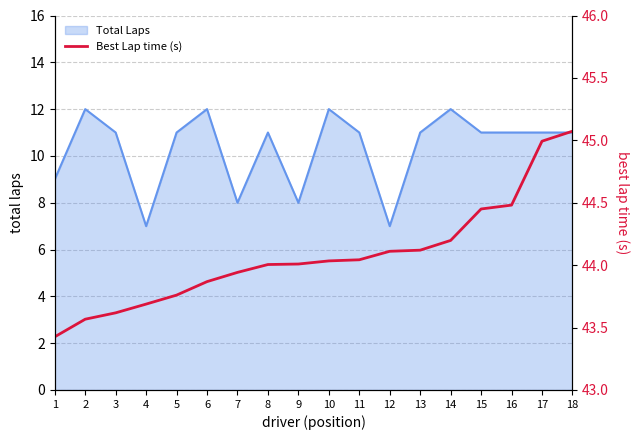

Is it true that the value at 17 is 45.0?

True